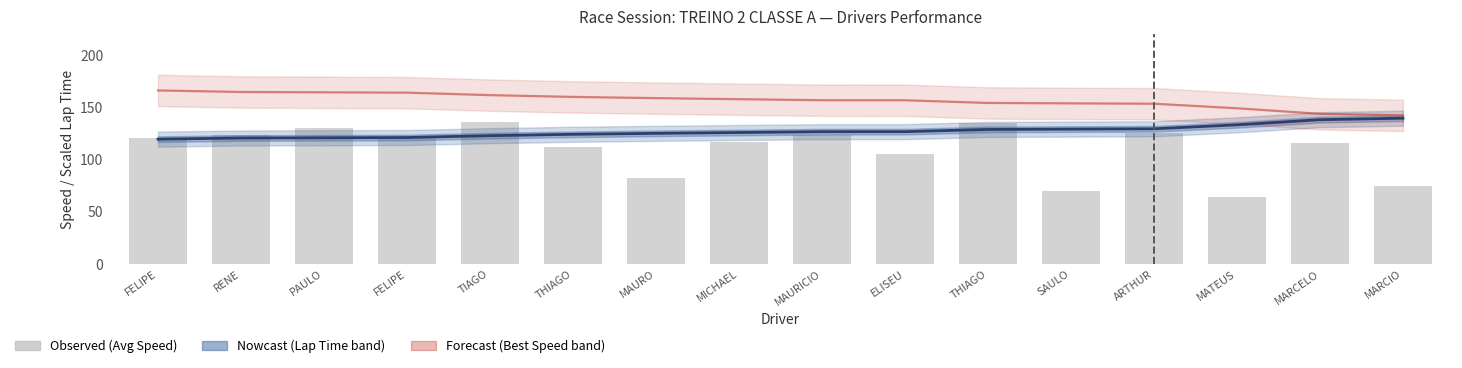

Where does the Best Speed (Forecast) series first go above 157?

FELIPE